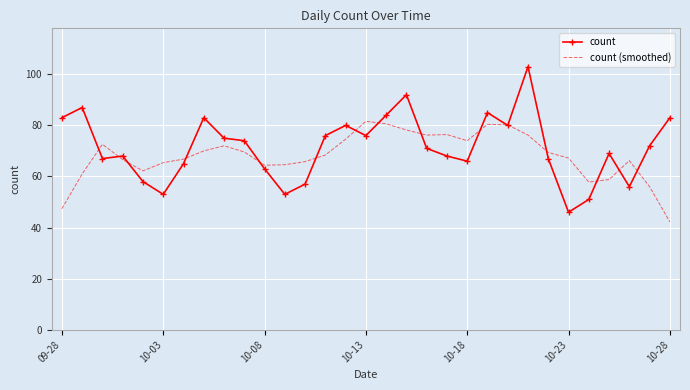

How many interior local peaks does the count series have?

8